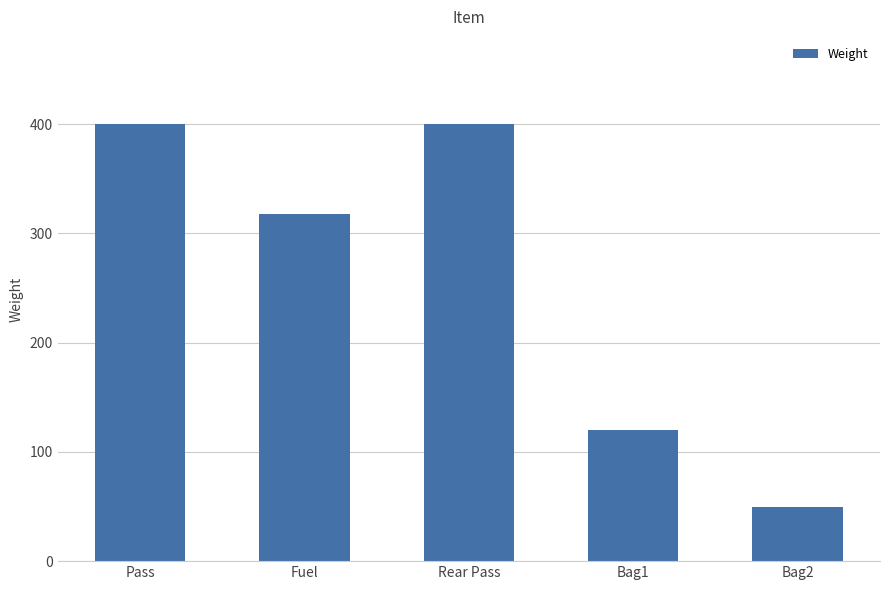

True or false: the data shows 400 at Rear Pass.

True